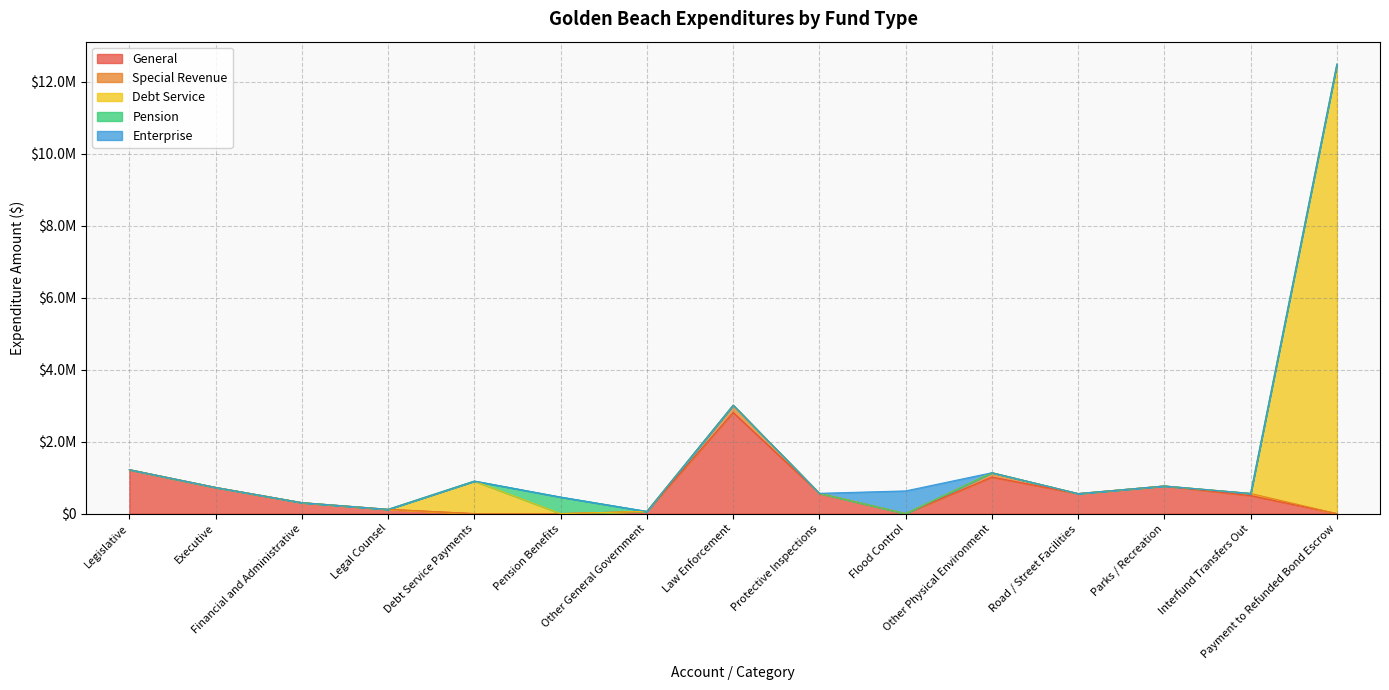

At which label does General reach its peak?

Law Enforcement